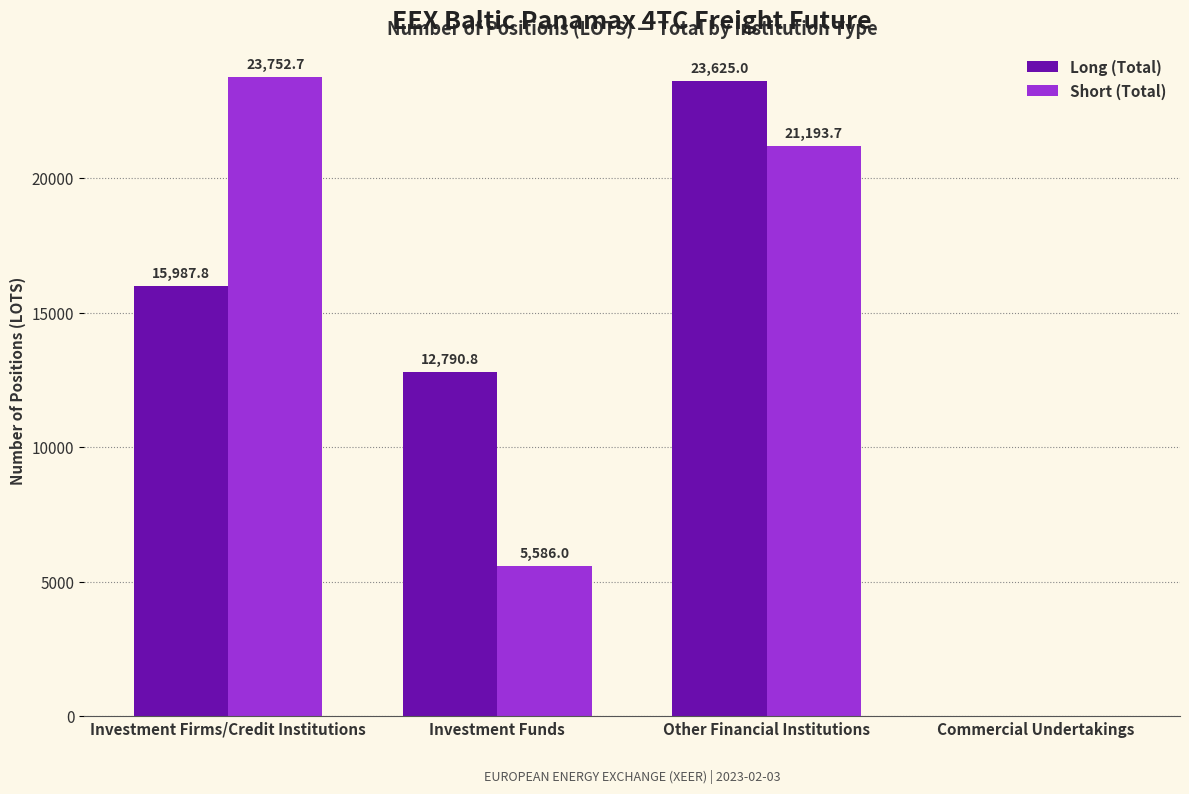

Is it true that Long (Total) equals 15987.8 at Investment Firms/Credit Institutions?

True